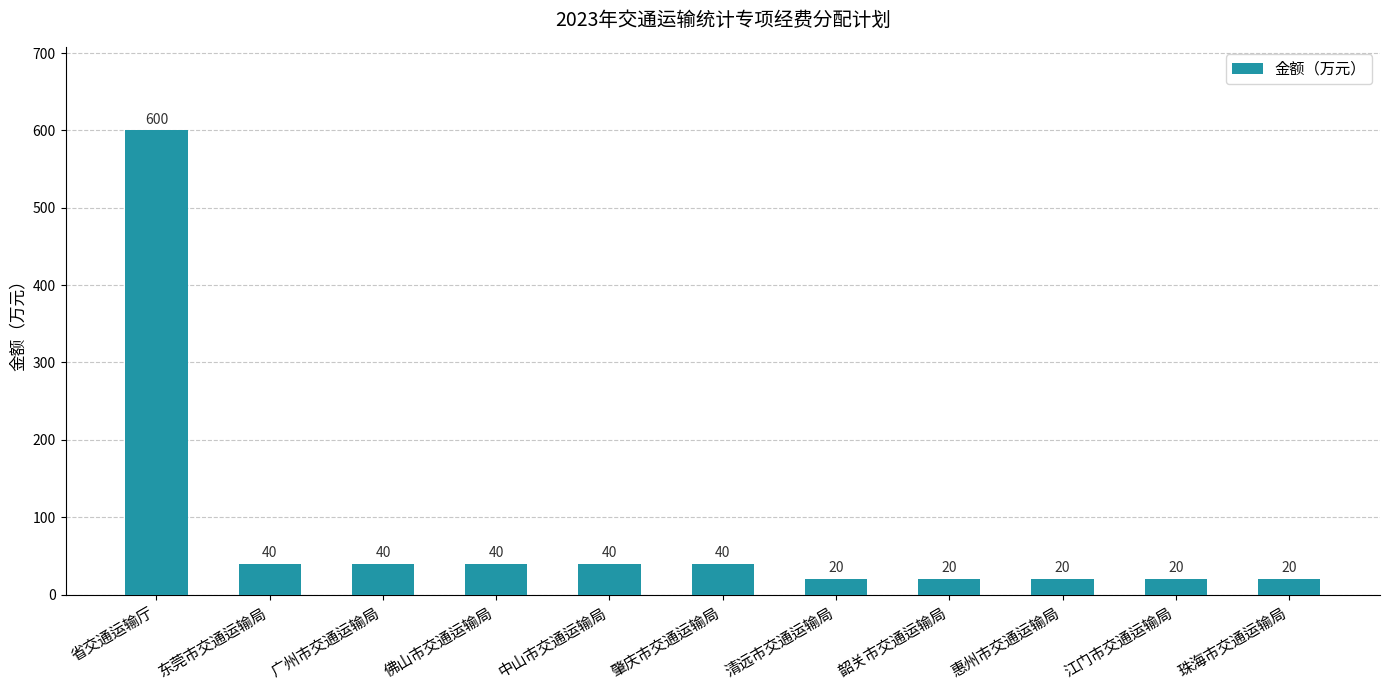

What is the maximum value shown in the chart?

600